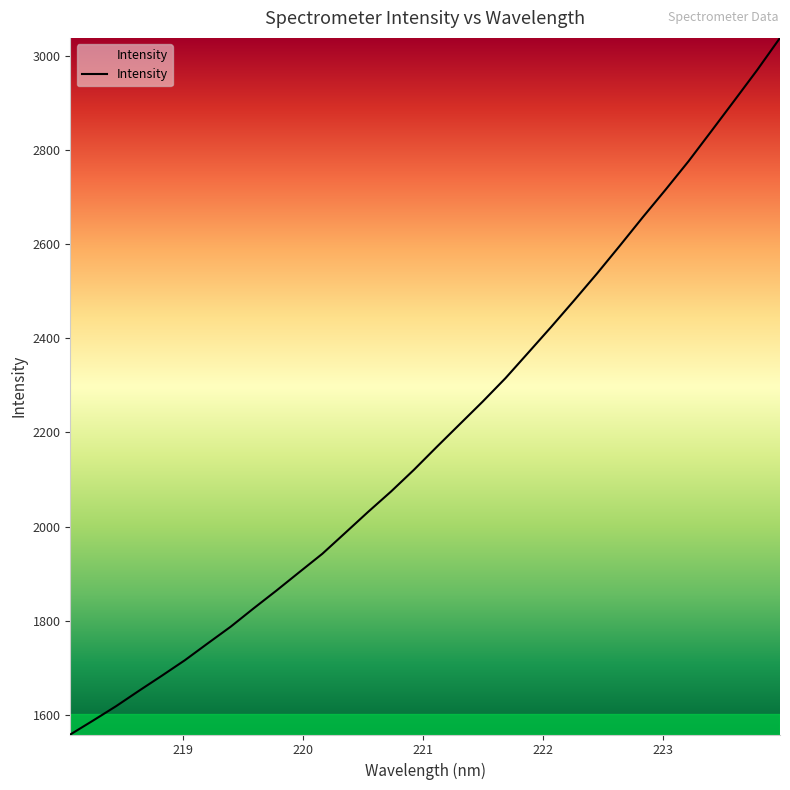

What is the maximum value shown in the chart?

3037.8